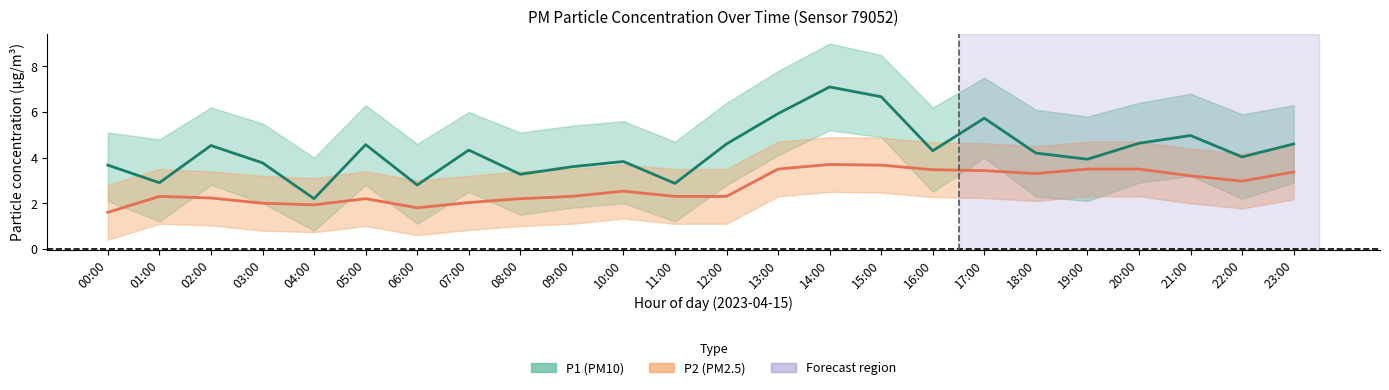

Reading left to right, list all the values displayed in this chart.

P1: 3.7	2.9	4.5	3.8	2.2	4.6	2.8	4.3	3.3	3.6	3.8	2.9	4.6	5.9	7.1	6.7	4.3	5.7	4.2	3.9	4.6	5.0	4.0	4.6
P2: 1.6	2.3	2.2	2.0	1.9	2.2	1.8	2.0	2.2	2.3	2.5	2.3	2.3	3.5	3.7	3.7	3.5	3.4	3.3	3.5	3.5	3.2	3.0	3.4